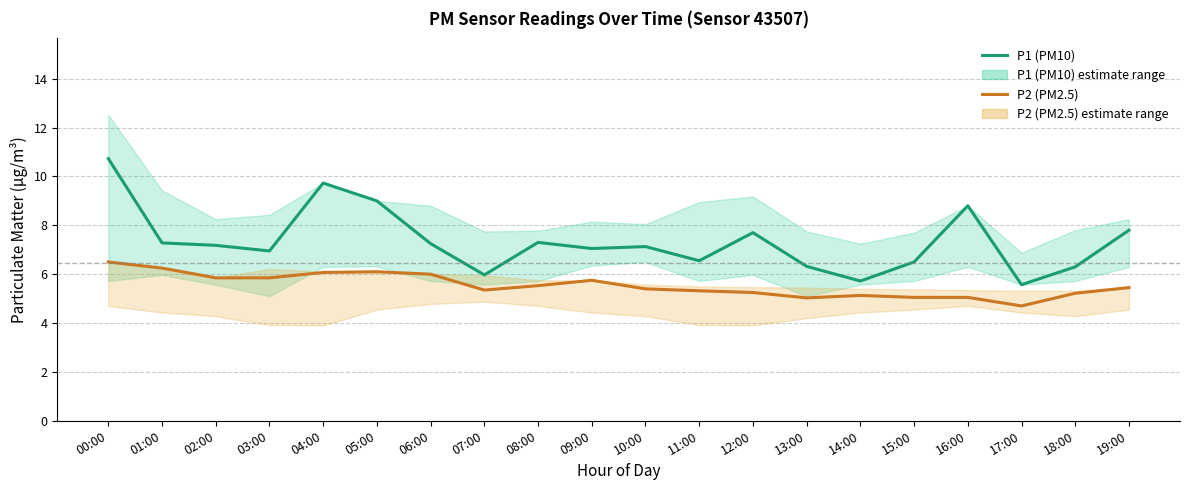

Does the chart display data point markers on the line(s)?

No